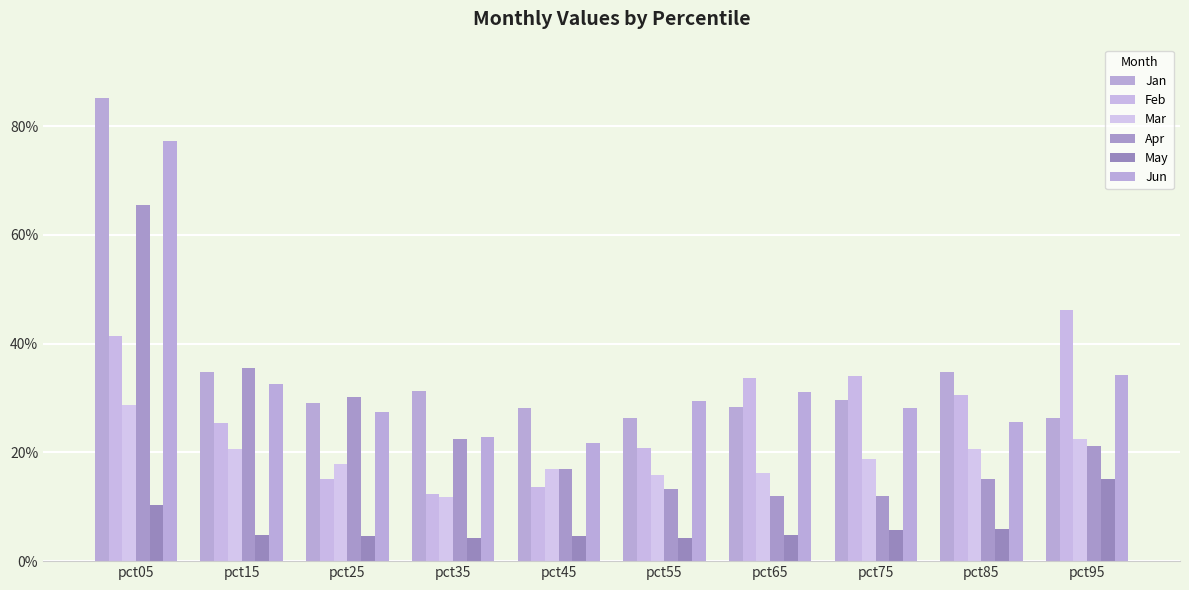

Does the chart contain stacked bars?

No